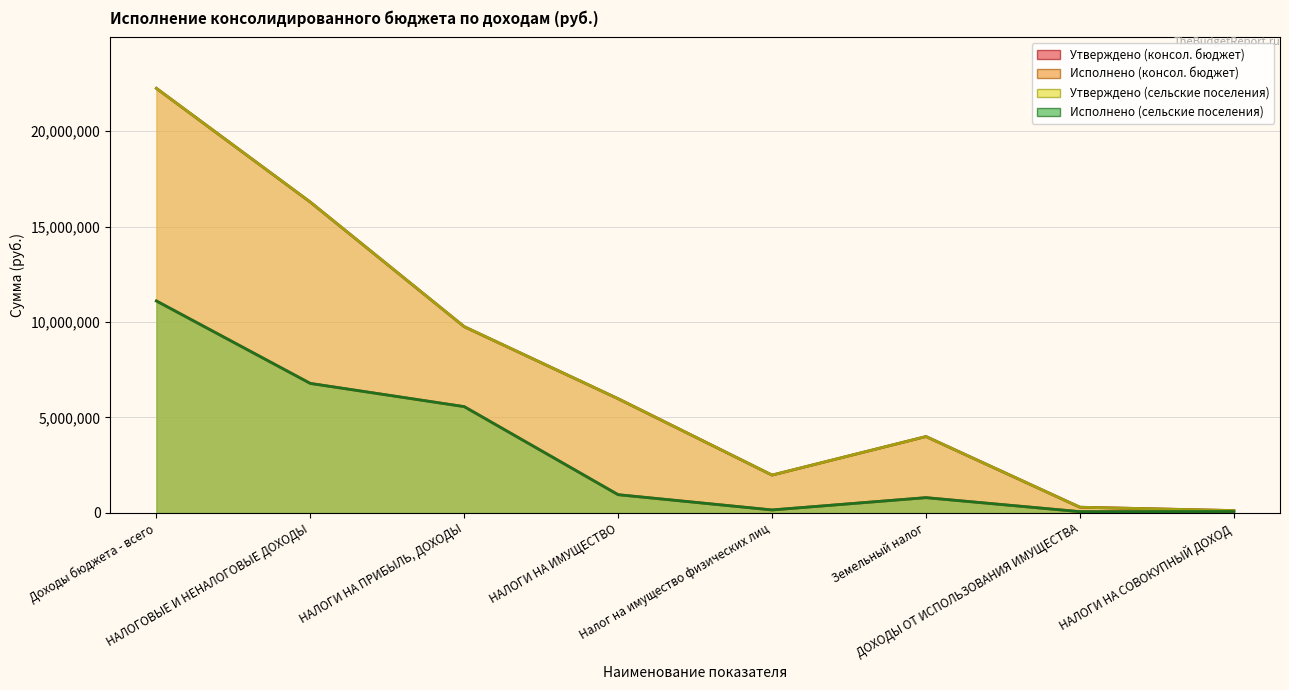

How many interior local peaks does the Утверждено (сельские поселения) series have?

1